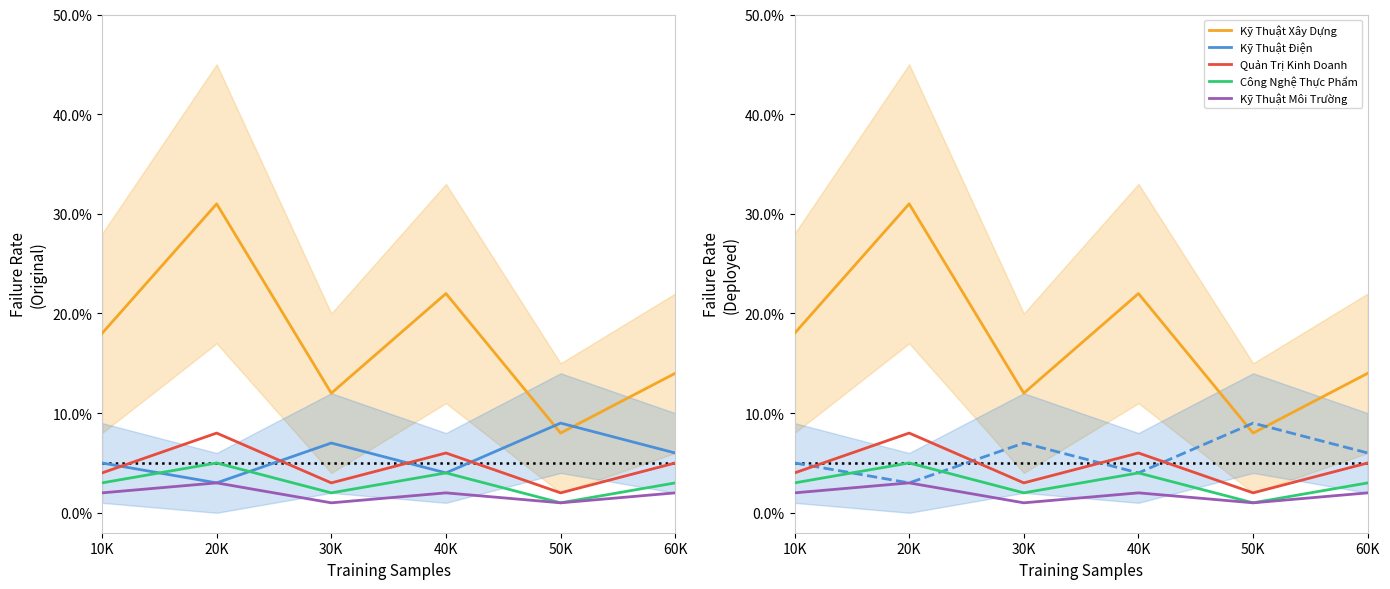

What position from the right is 30K?

4